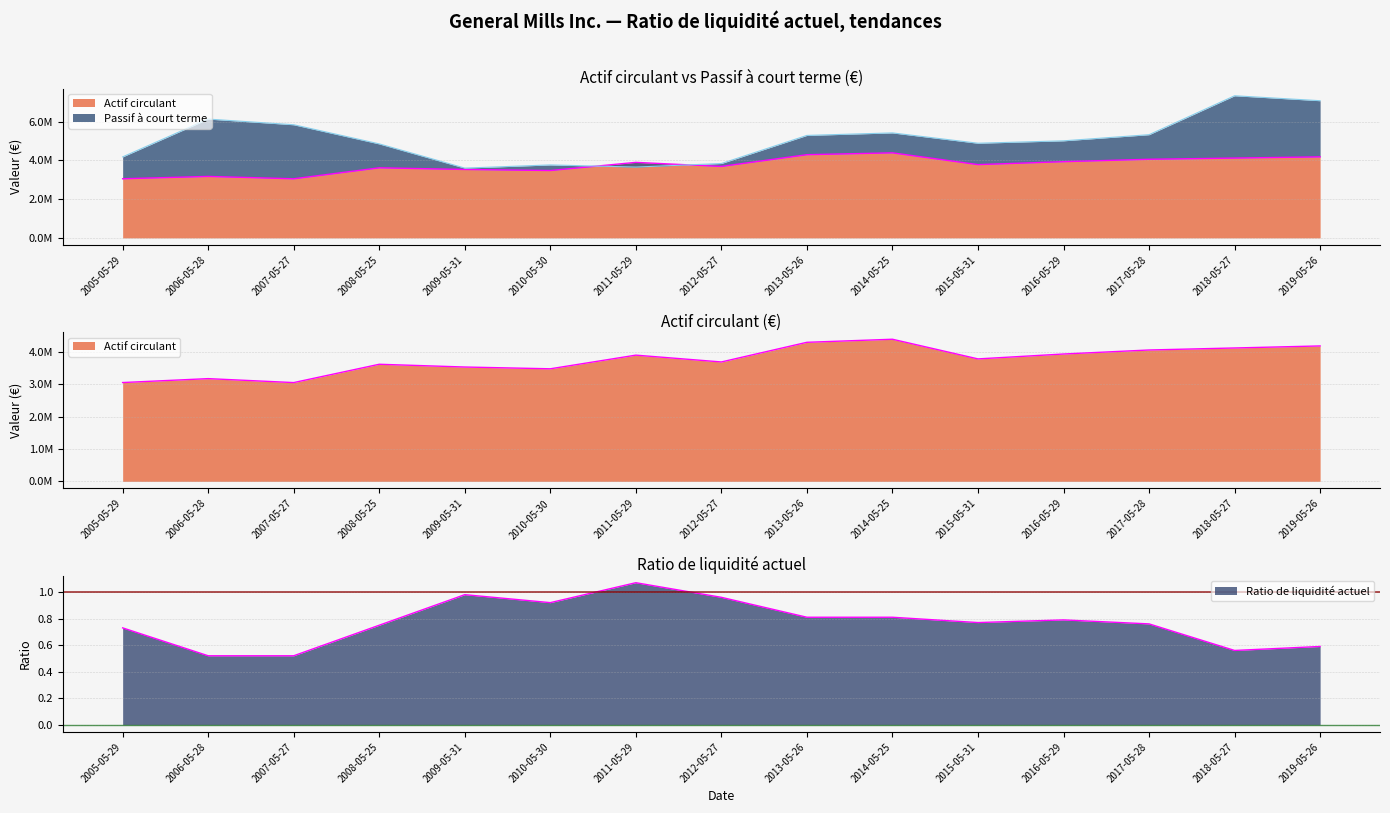

At which label is Actif circulant closest to 3723600?

2012-05-27